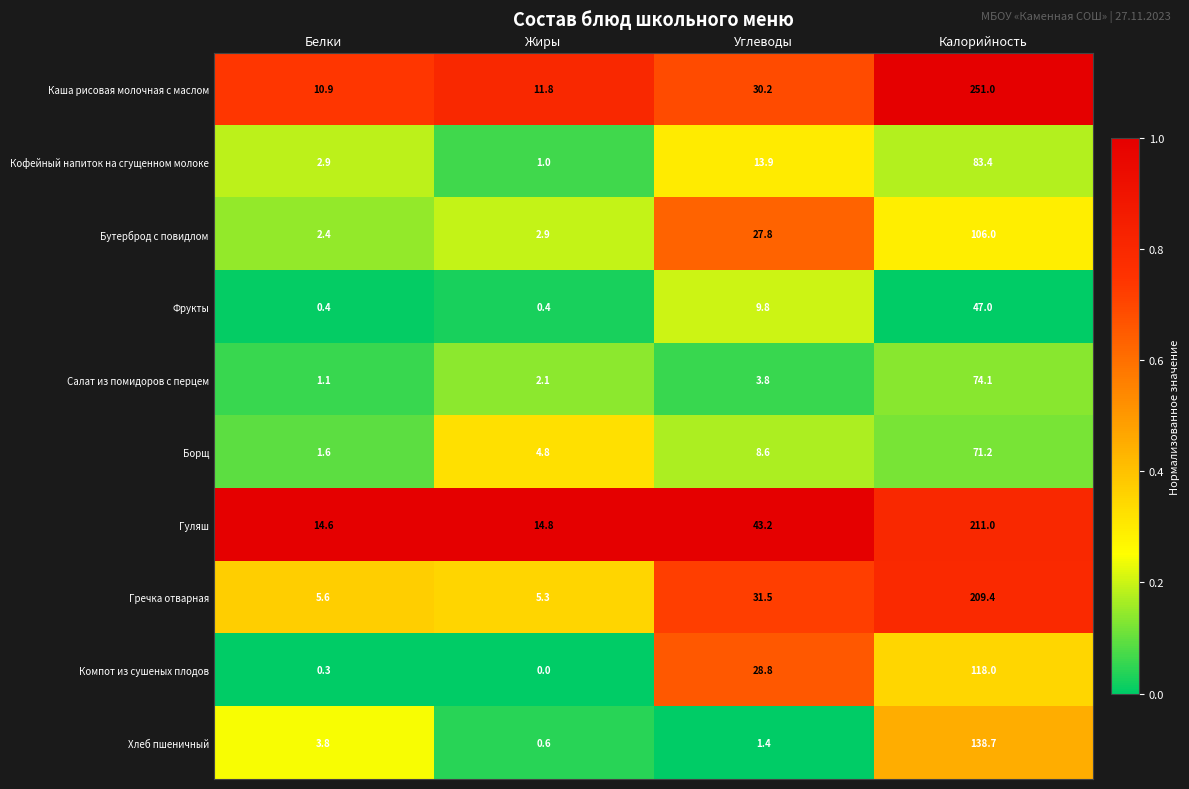

Rank the series at Углеводы from lowest to highest value.

Хлеб пшеничный, Салат из помидоров с перцем, Борщ, Фрукты, Кофейный напиток на сгущенном молоке, Бутерброд с повидлом, Компот из сушеных плодов, Каша рисовая молочная с маслом, Гречка отварная, Гуляш